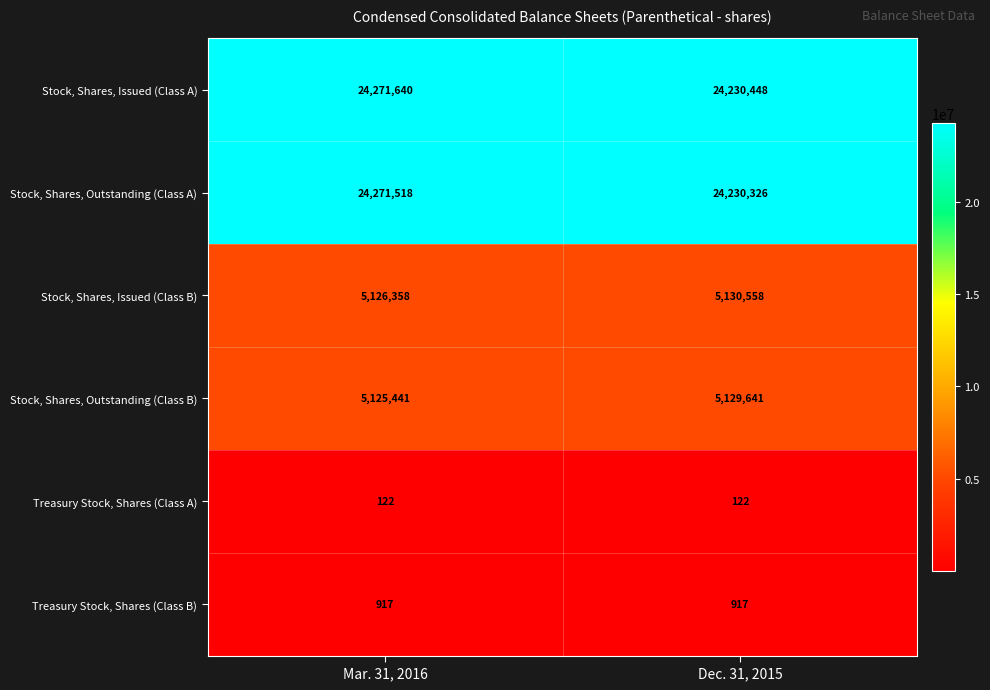

List the labels in order of Stock, Shares, Outstanding (Class A) value, largest first.

Mar. 31, 2016, Dec. 31, 2015